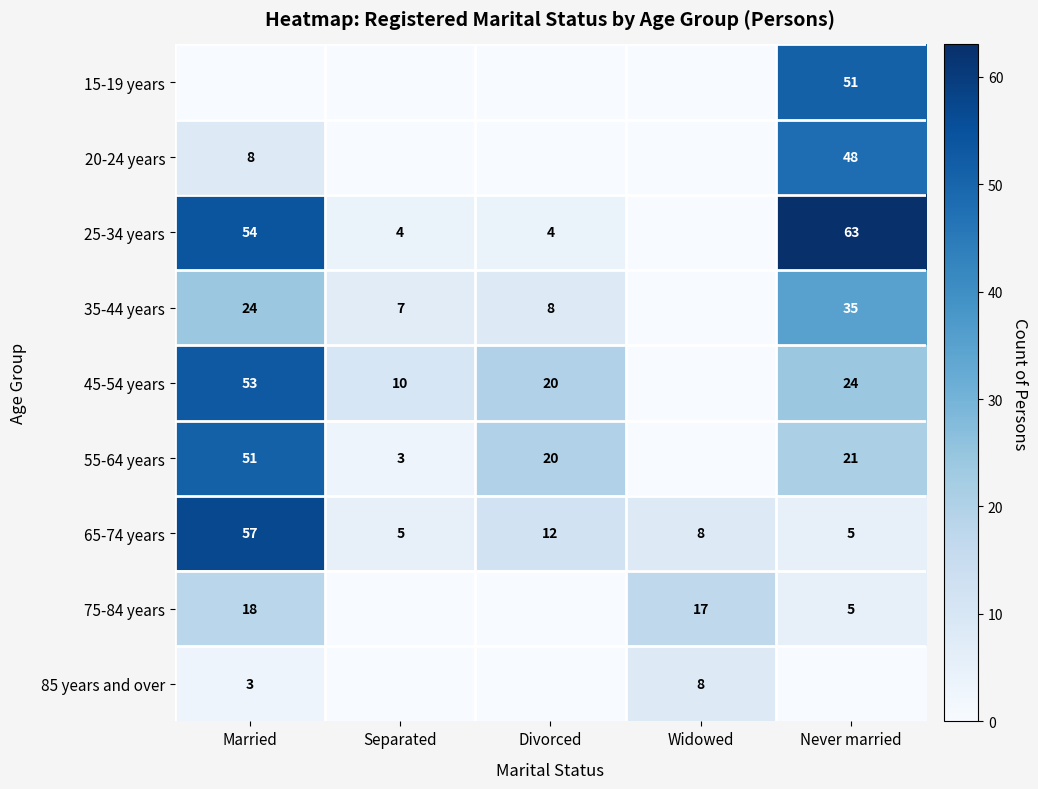

What is the difference between the 25-34 years values at Never married and Separated?

59